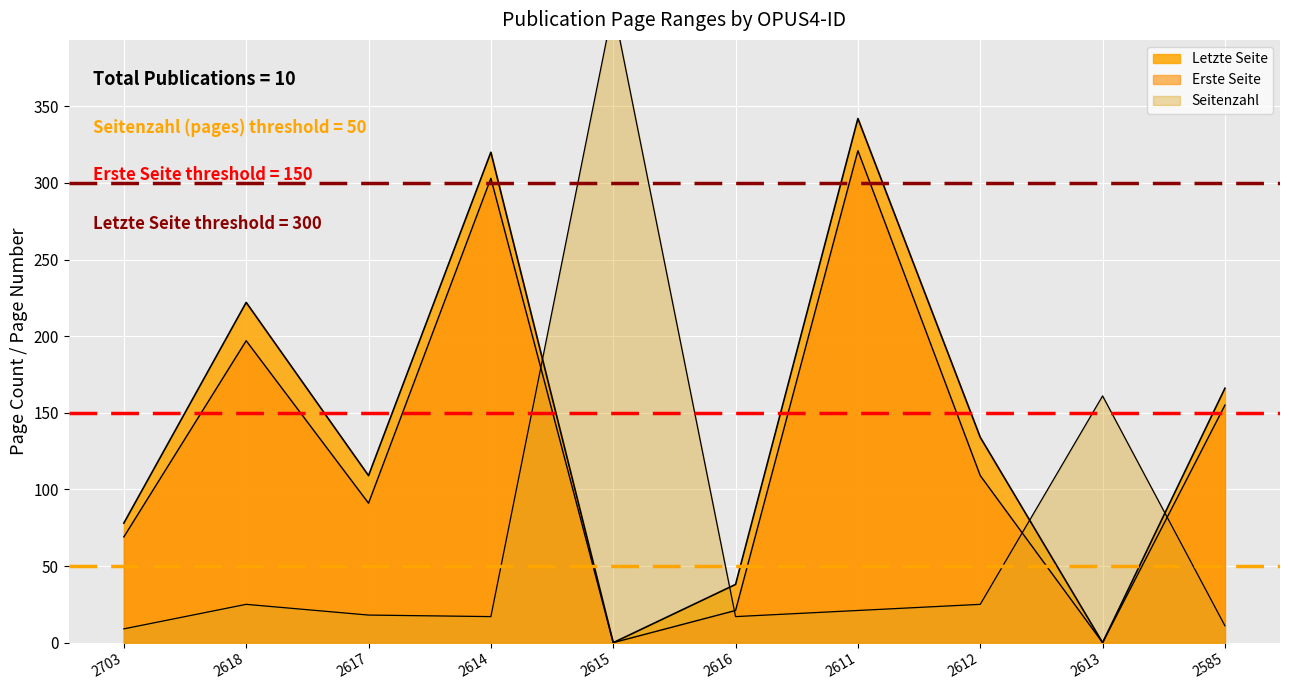

True or false: Erste Seite and Seitenzahl cross at least once.

True